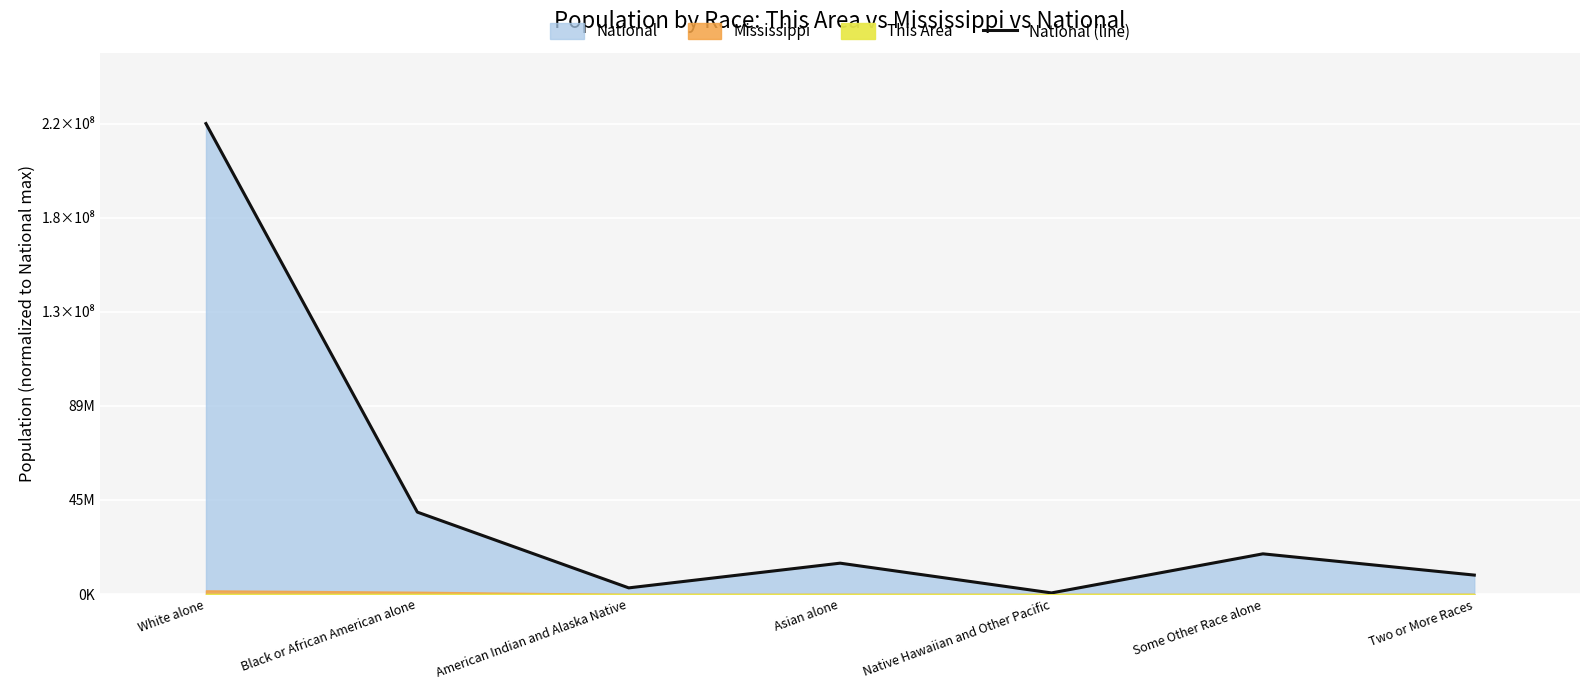

What position from the left is Two or More Races?

7